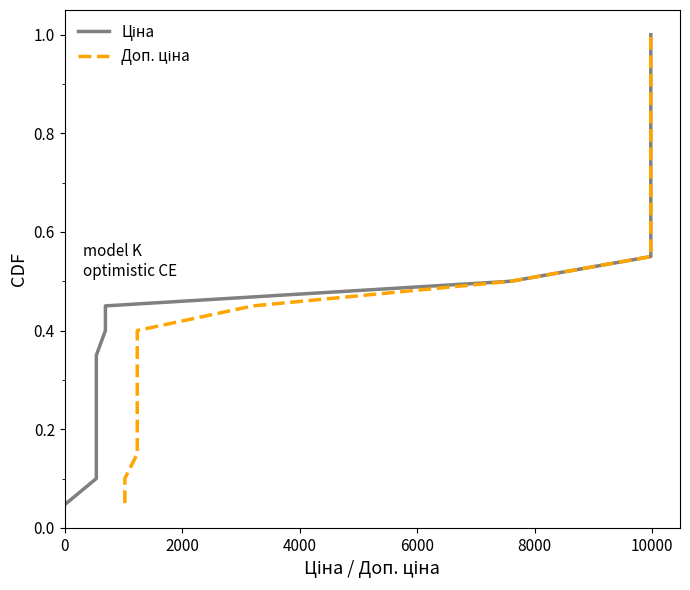

True or false: Ціна and Доп. ціна cross at least once.

False